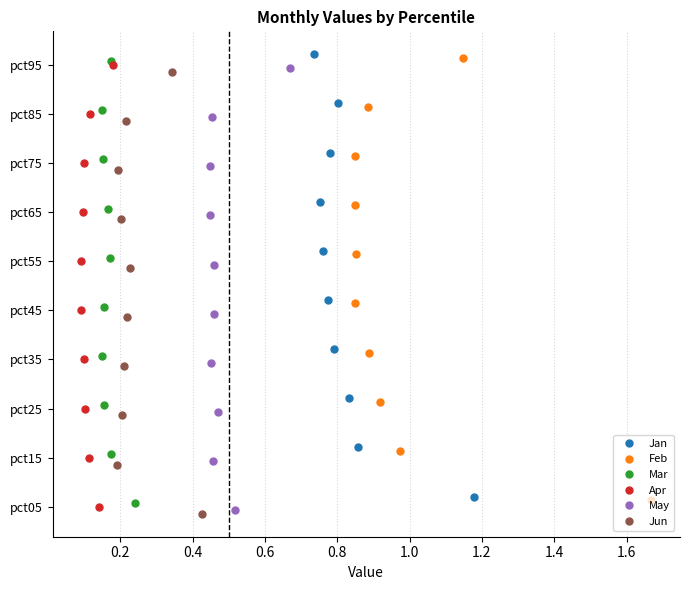

True or false: May and Feb cross at least once.

False